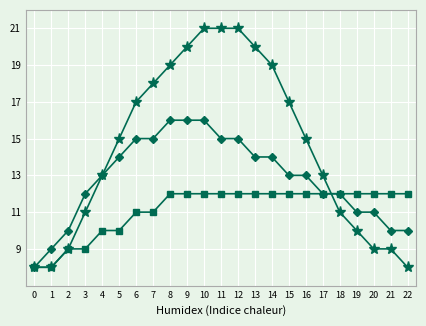

What is the minimum value shown in the chart?

8